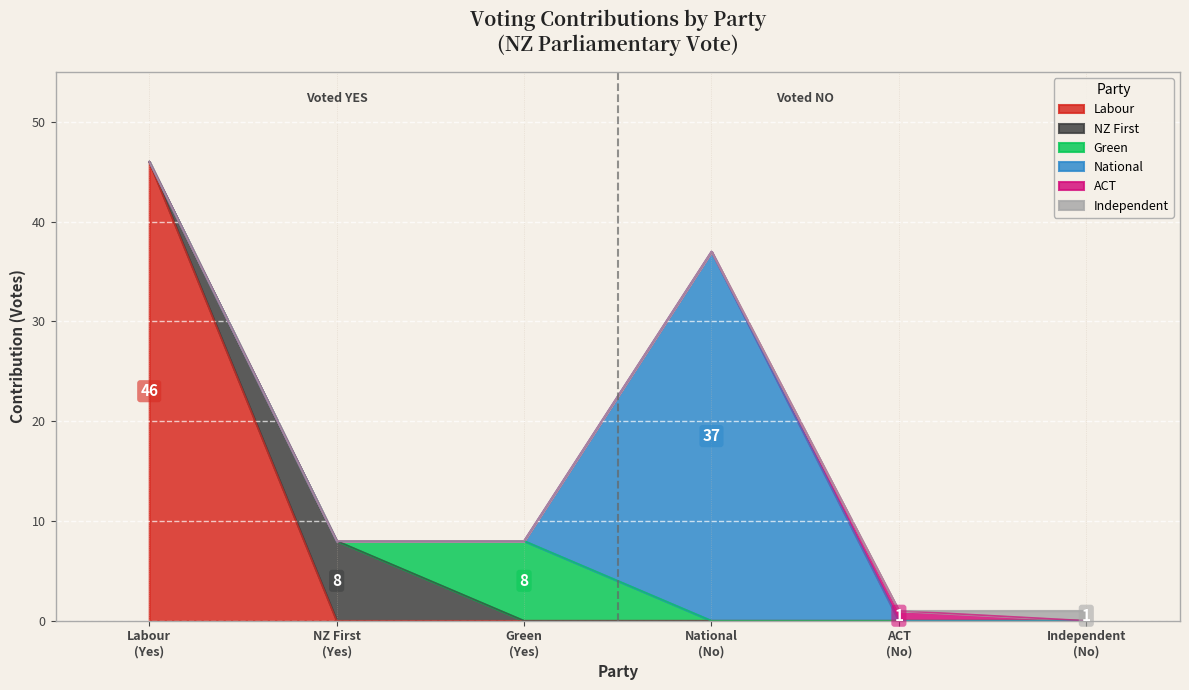

How many Green values are between 0 and 1?

5